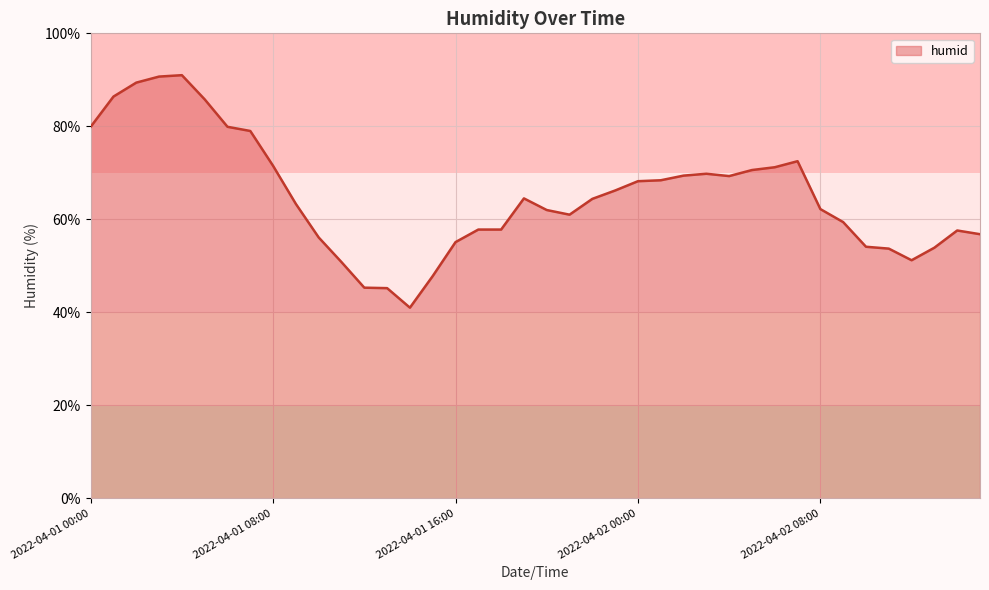

What is the minimum value shown in the chart?

41.0